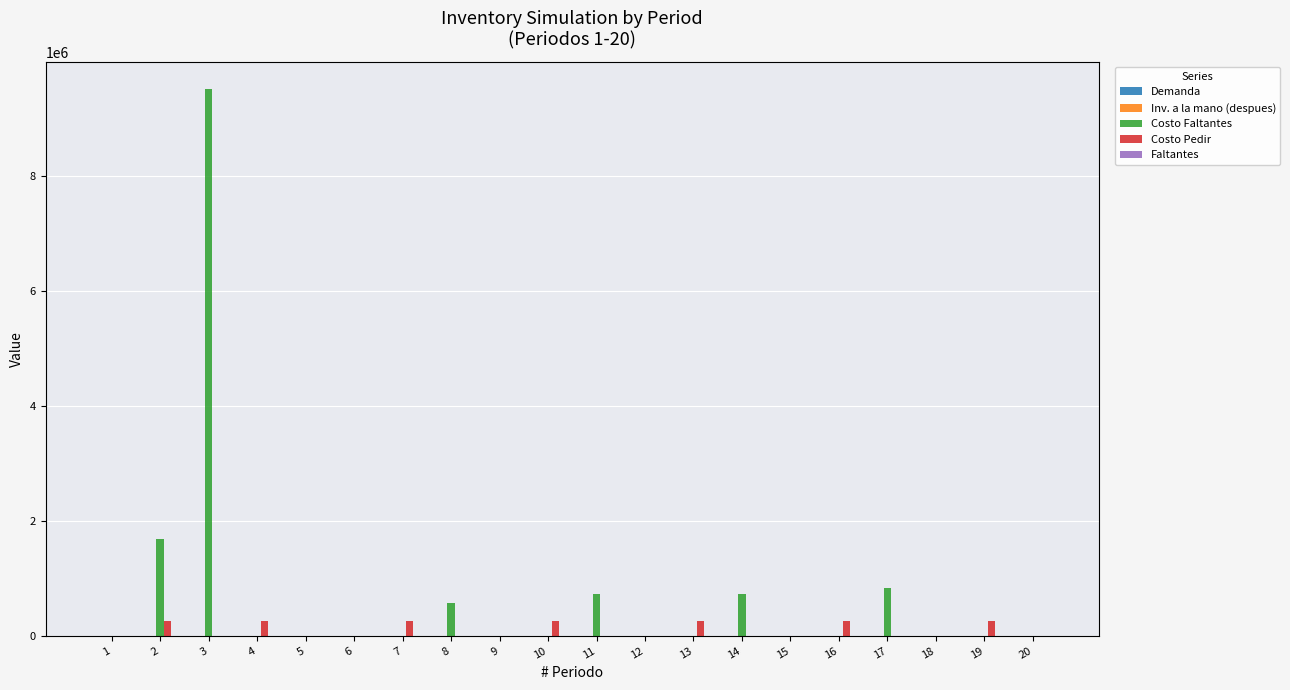

What is the sum of all Costo Pedir values?

1776250.0